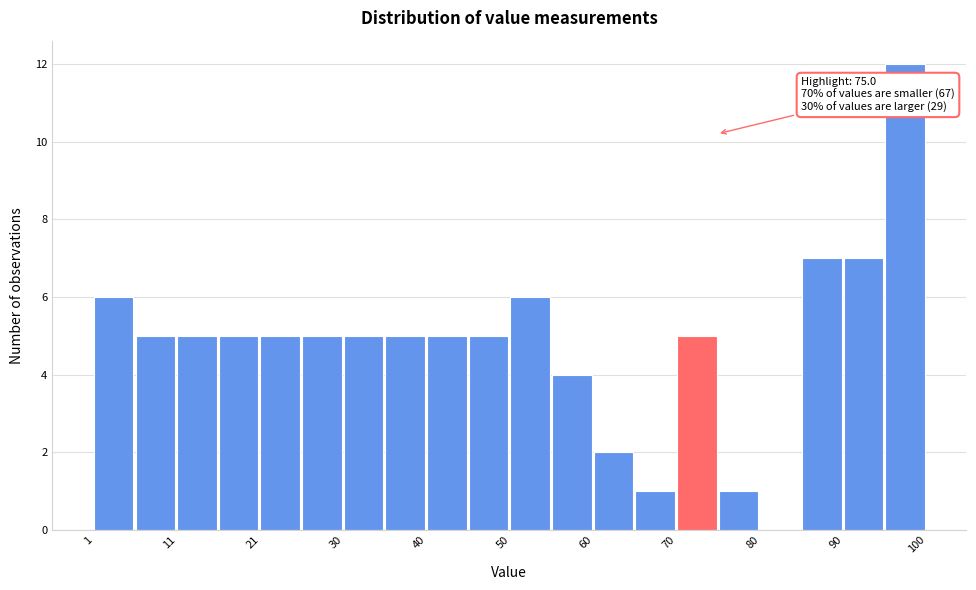

Over which range of the x-axis is the bar tallest?

95 to 100